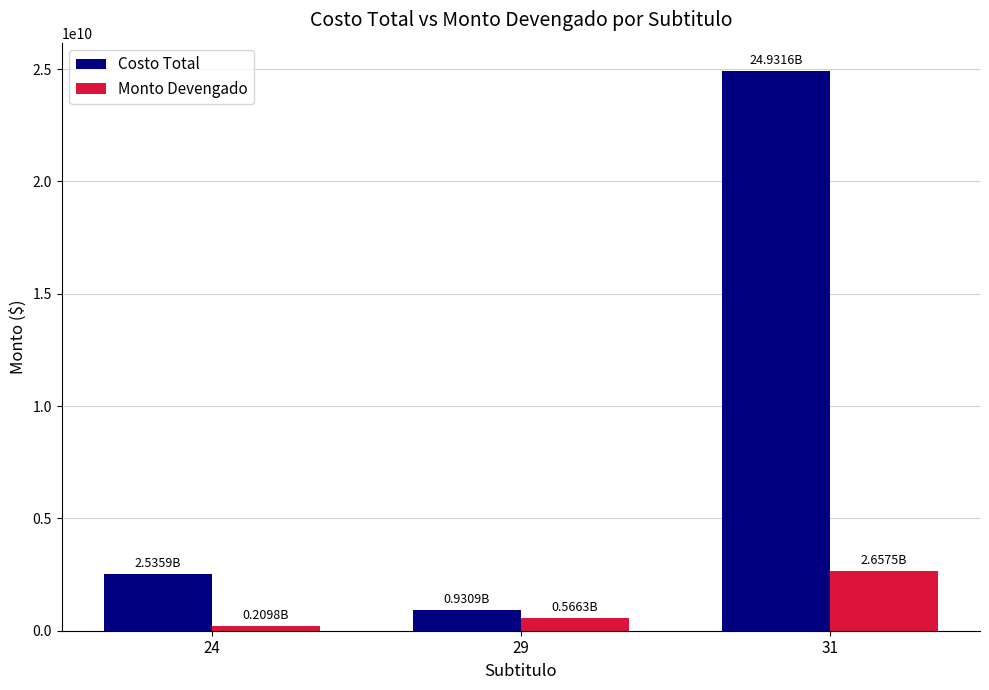

What is the maximum value shown in the chart?

24931649217